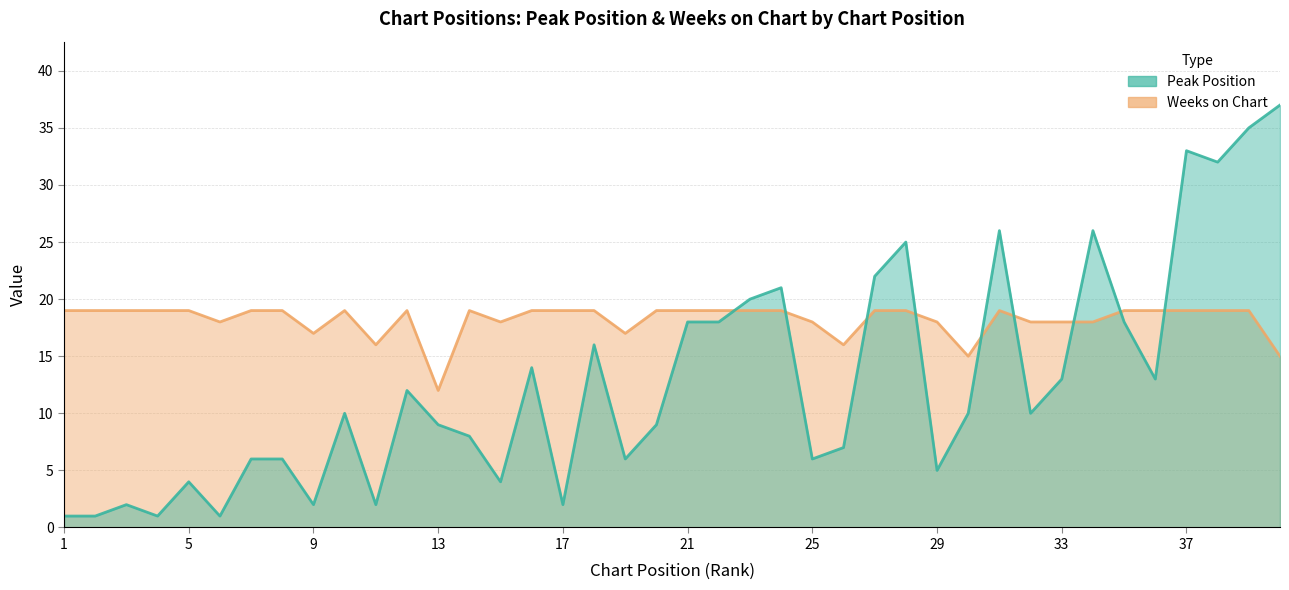

What is the total value across all series at 6?

19